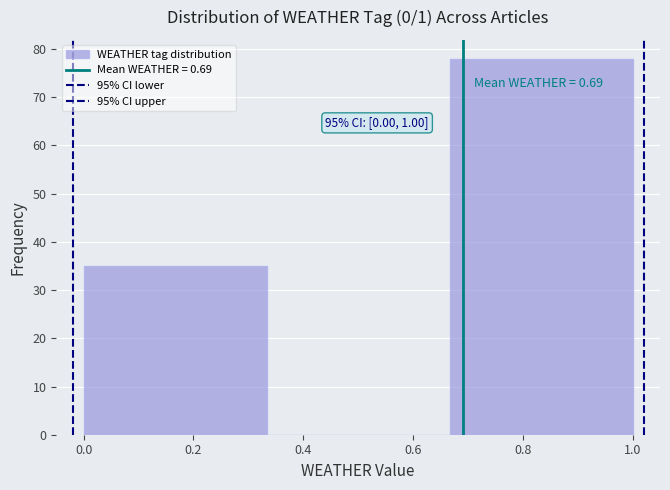

Which range on the x-axis has the tallest bar?

0.66 to 1.00